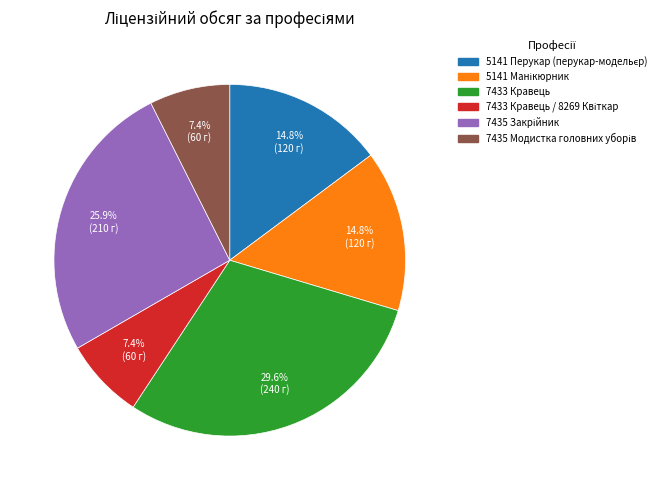

Is there any slice that represents more than half of the pie?

No